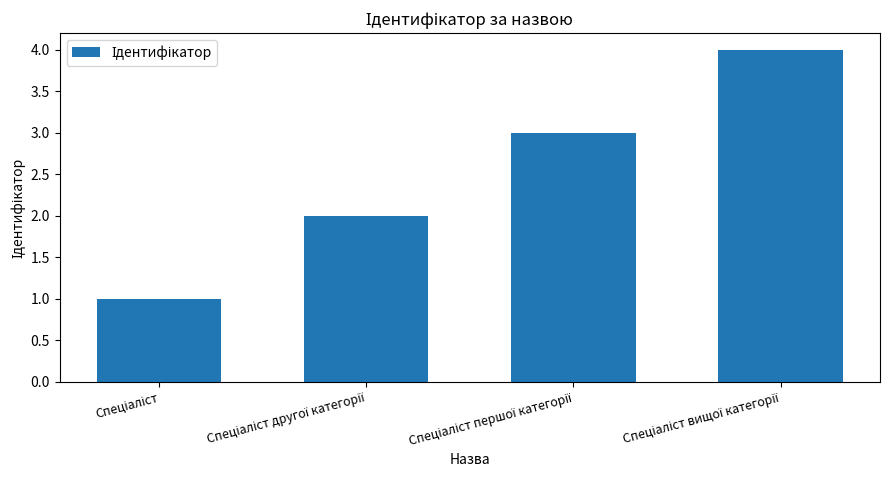

What is the greatest value displayed?

4